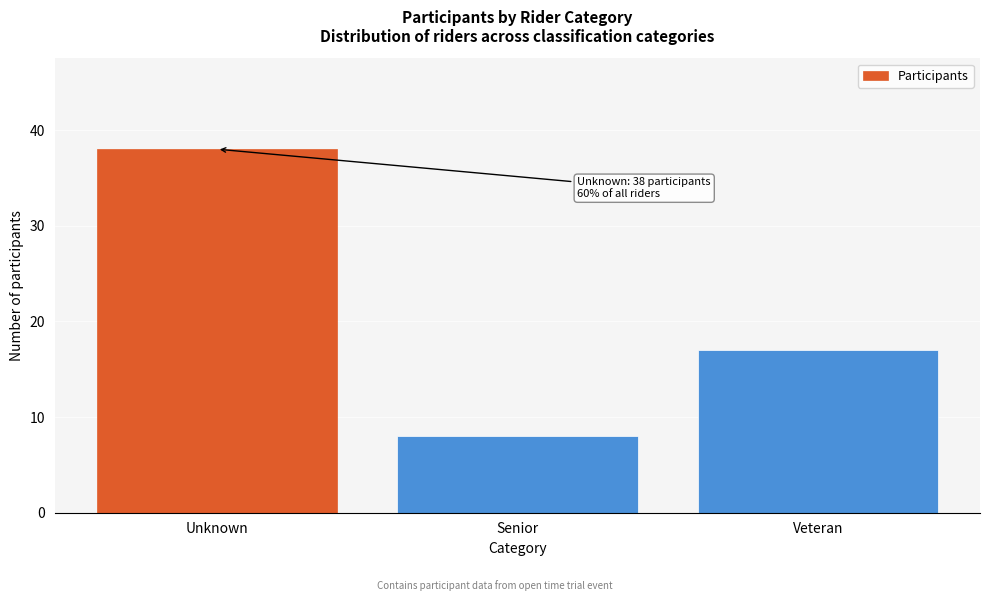

Reading left to right, extract all data points from this chart.

38	8	17